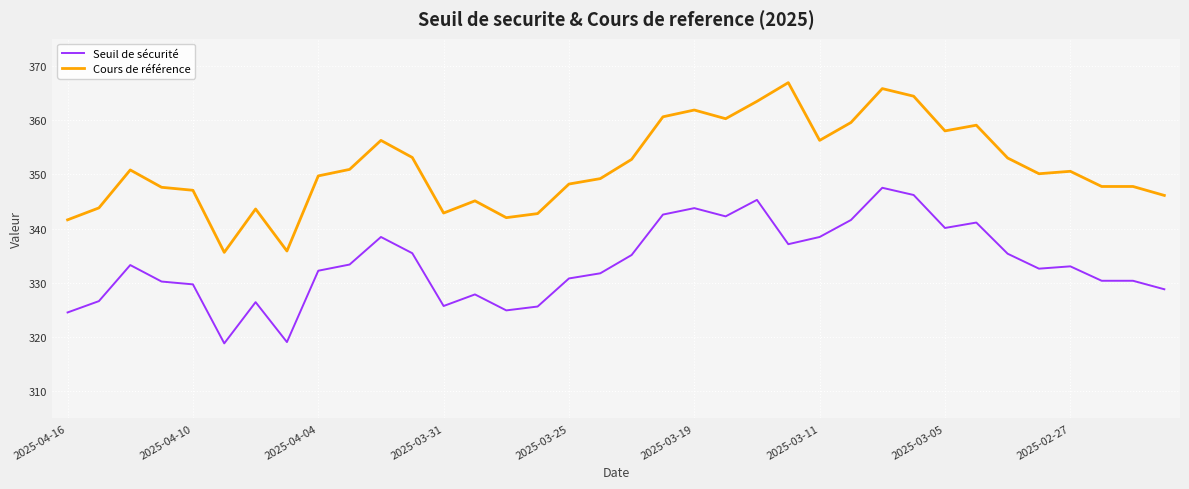

Which series has the widest spread of values?

Cours de référence